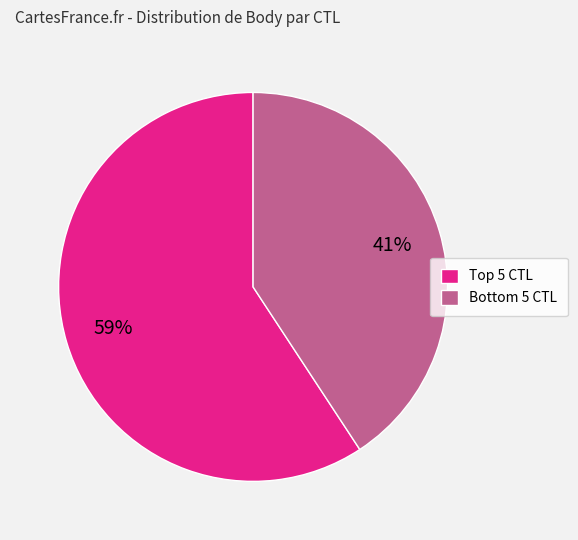

To the nearest percent, what is the difference between the largest and smallest slice percentages?

18%